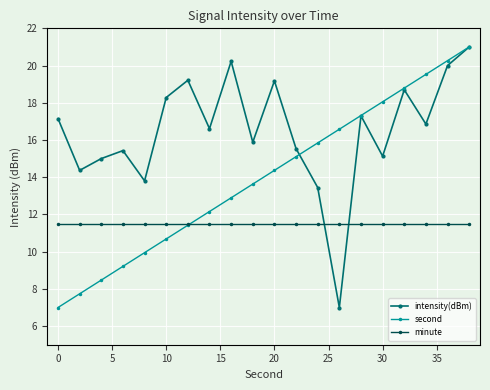

How many times do intensity(dBm) and minute cross each other?

2